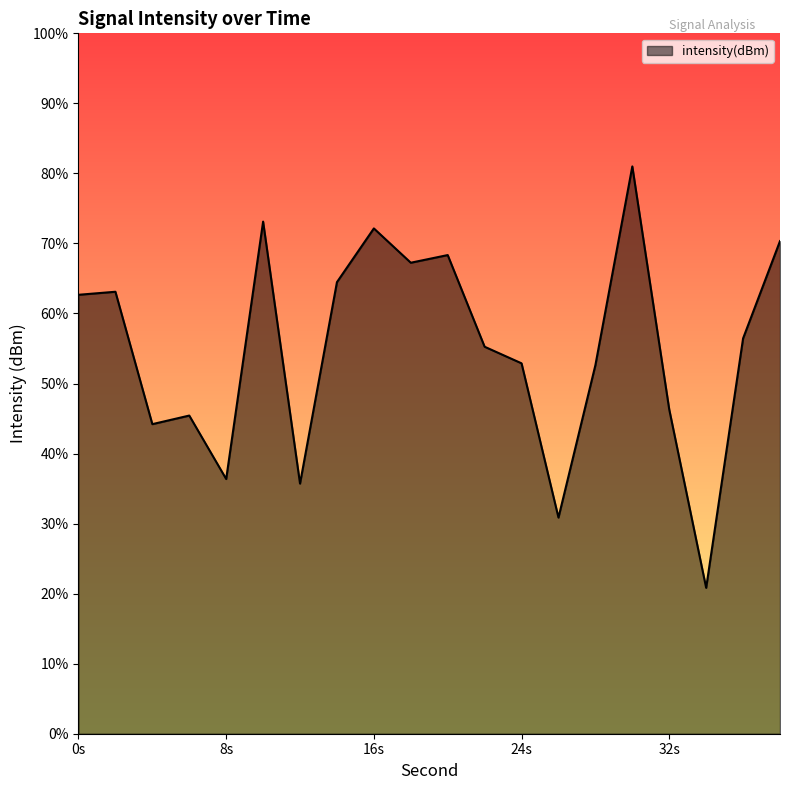

Does the chart have visible grid lines?

No